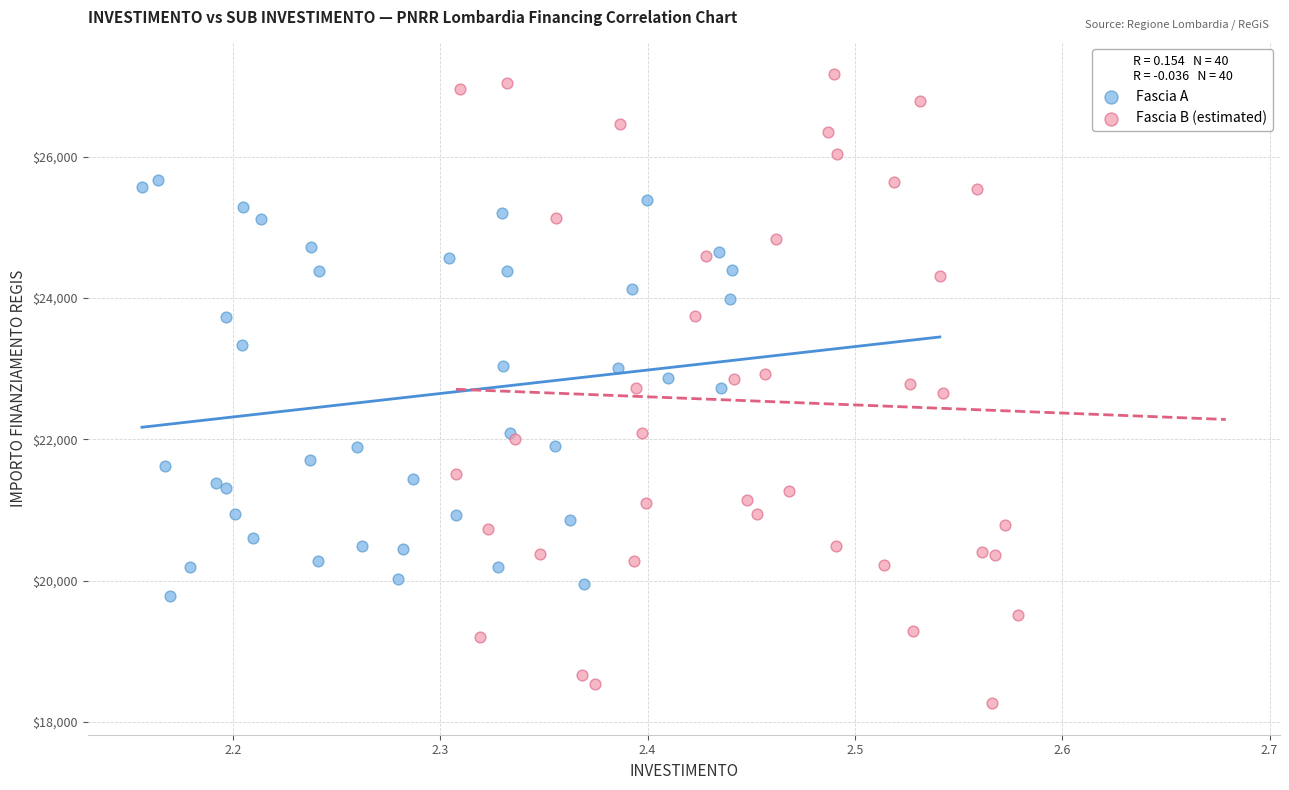

Which series reaches the minimum Y coordinate?

Fascia B (estimated)